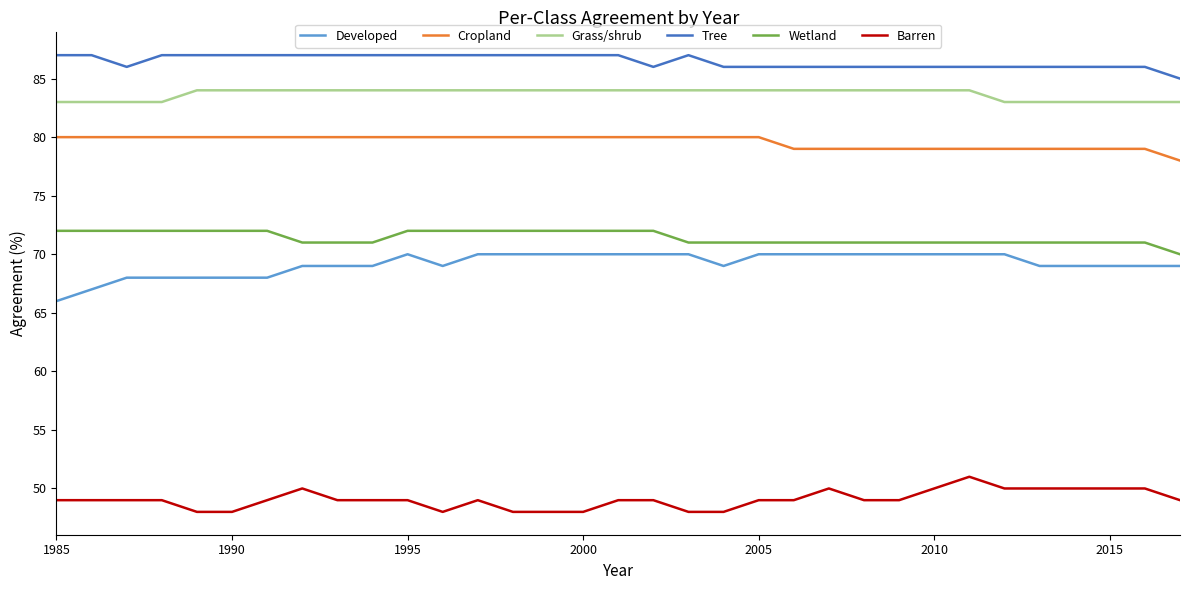

What is the sum of all Developed values?

2283